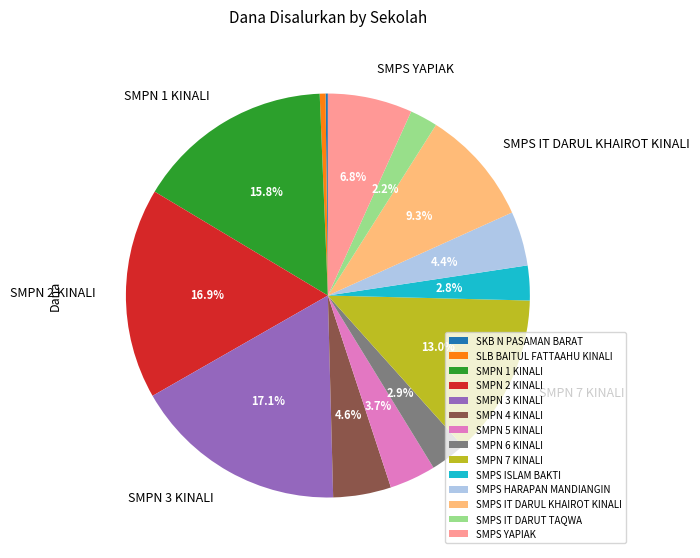

Does any single category account for the majority?

No